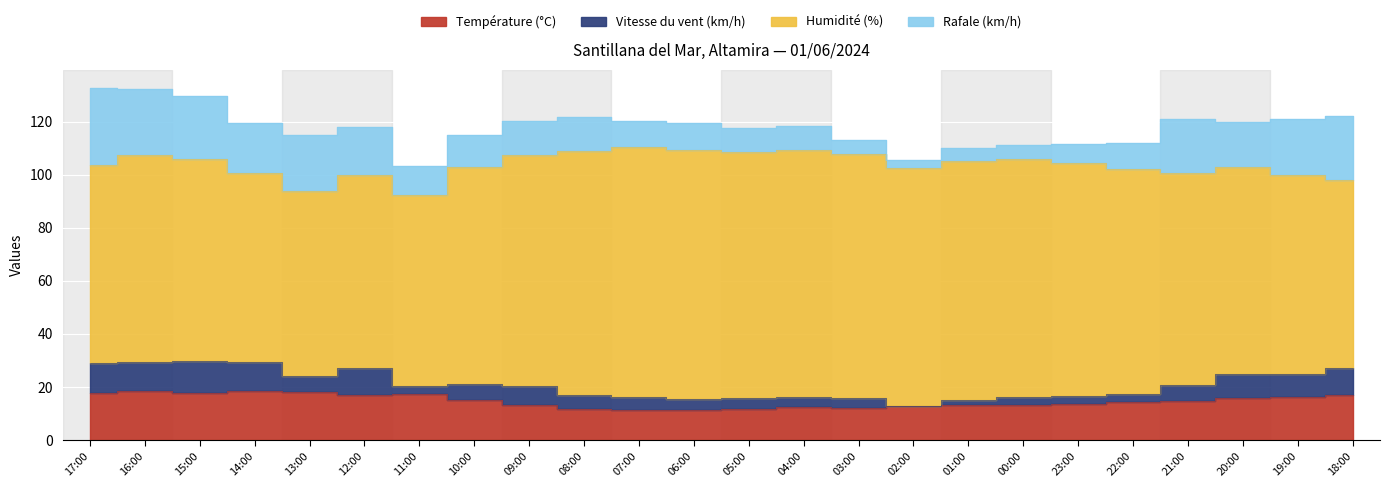

What is the difference between the Température (°C) values at 18:00 and 09:00?

3.7